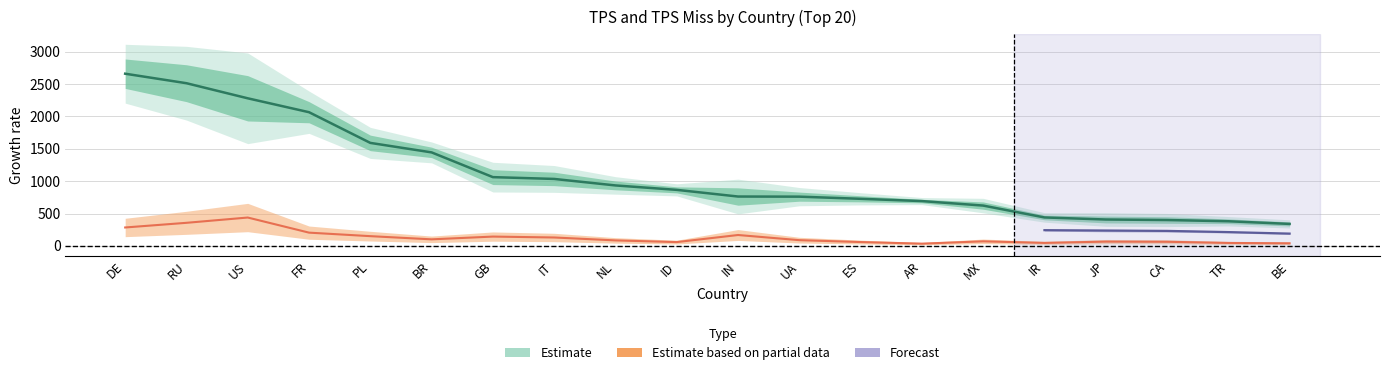

What position from the right is IT?

13